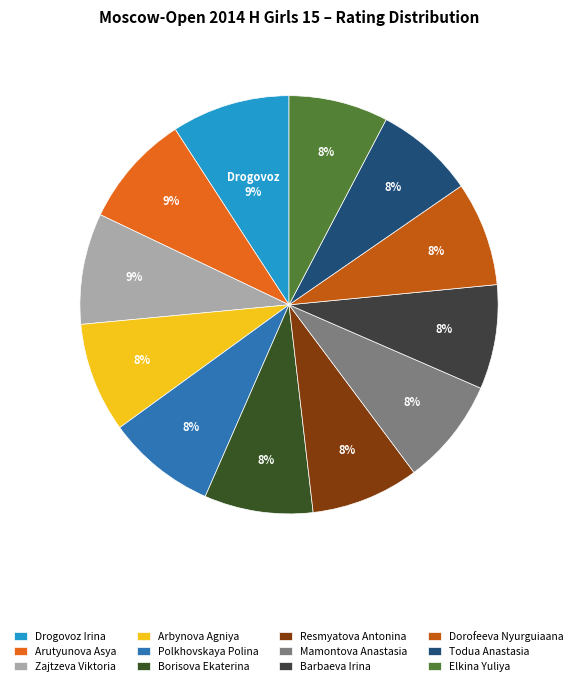

To the nearest percent, what is the combined percentage of Arbynova Agniya and Arutyunova Asya?

17%